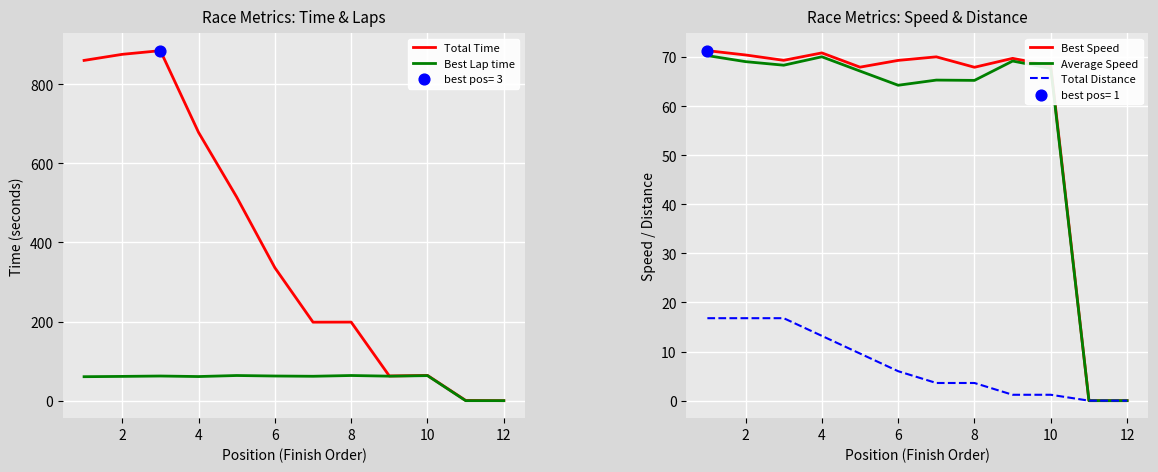

True or false: Total Distance has a value of 1.2 at 10.

True